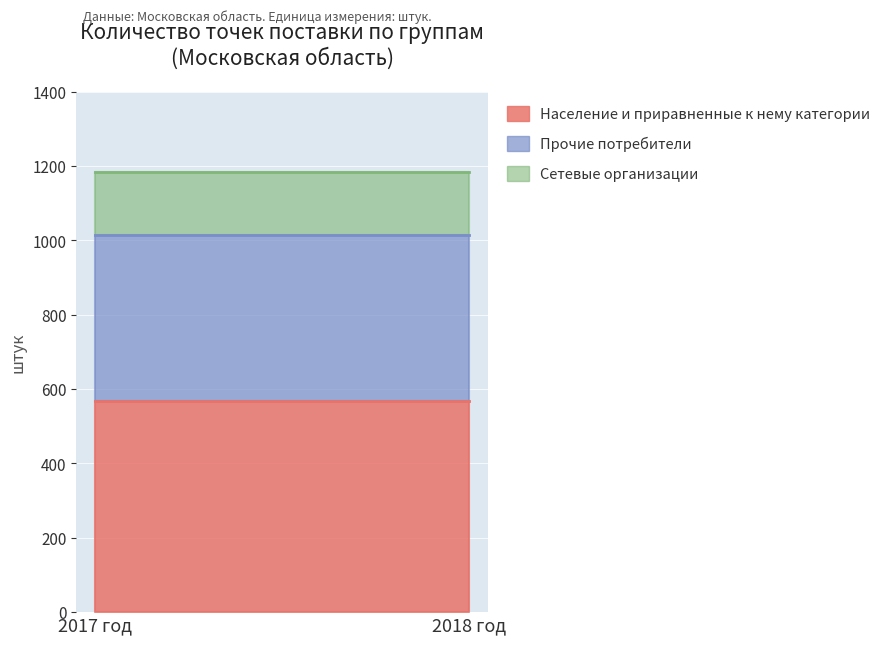

Which series has the largest total across all categories?

Население и приравненные к нему категории